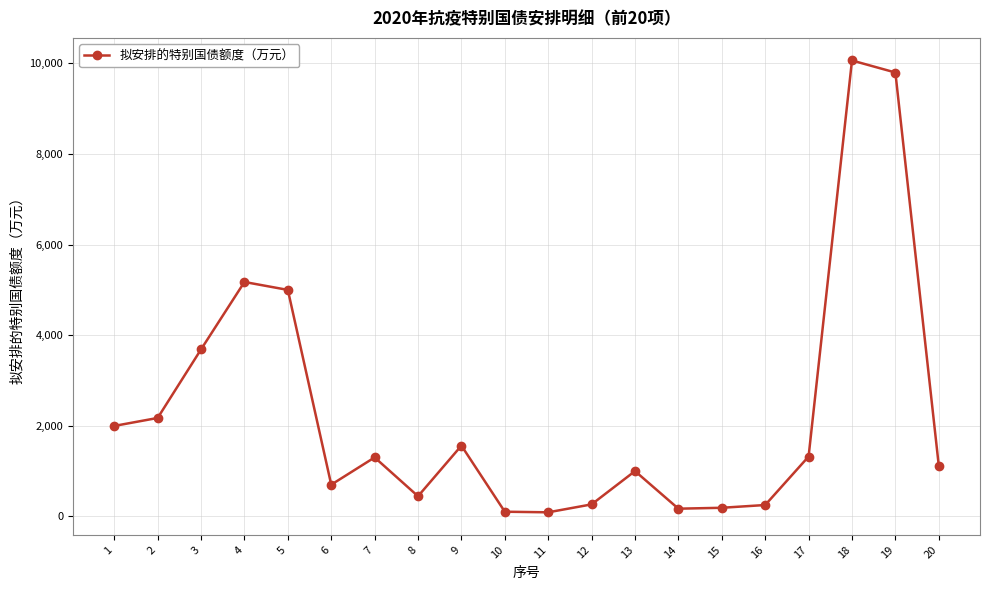

True or false: the data has more than 0 interior local peaks.

True